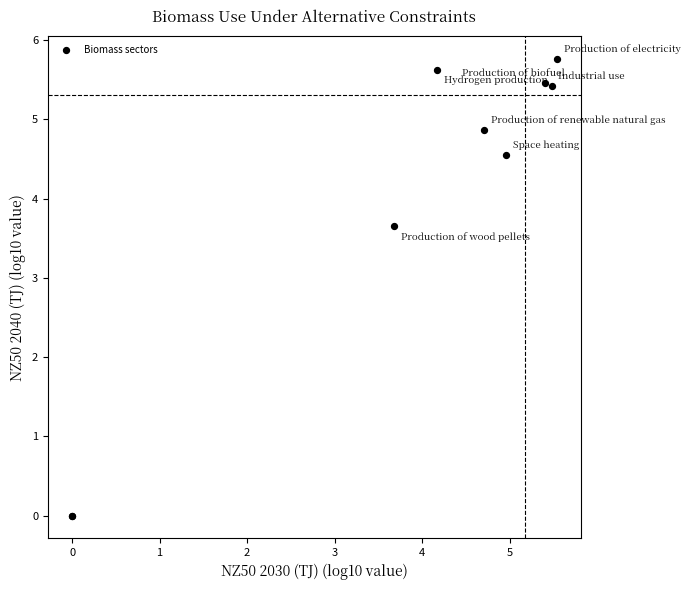

What Y value in the scatter plot is closest to 2?

3.7